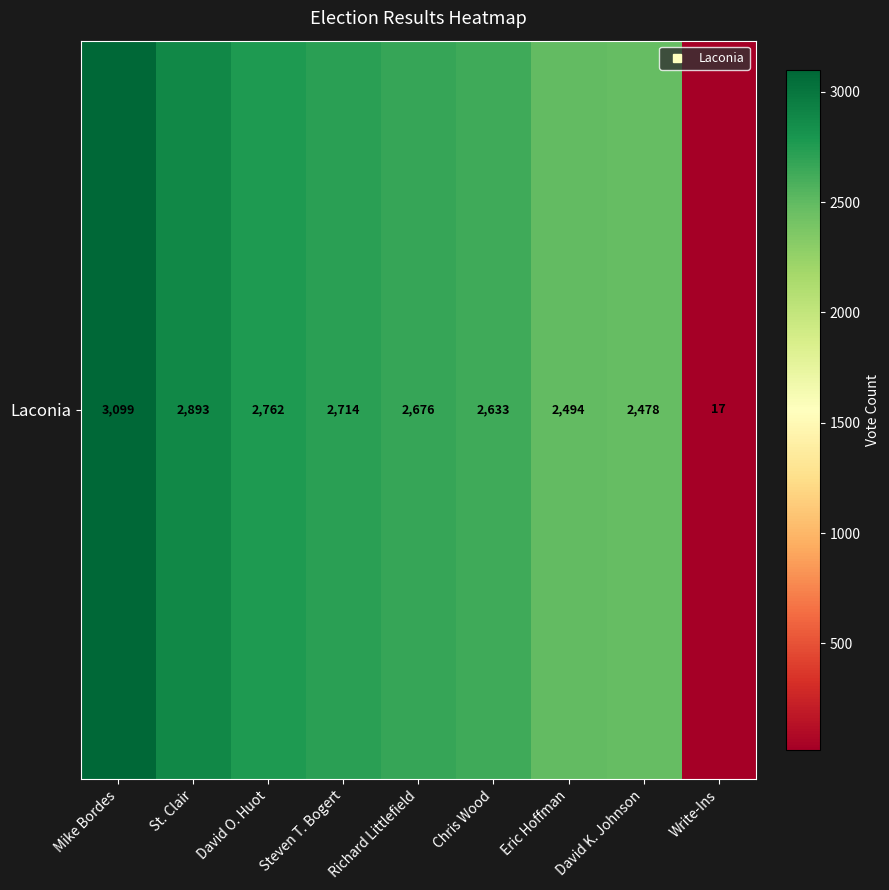

What is the average value?

2418